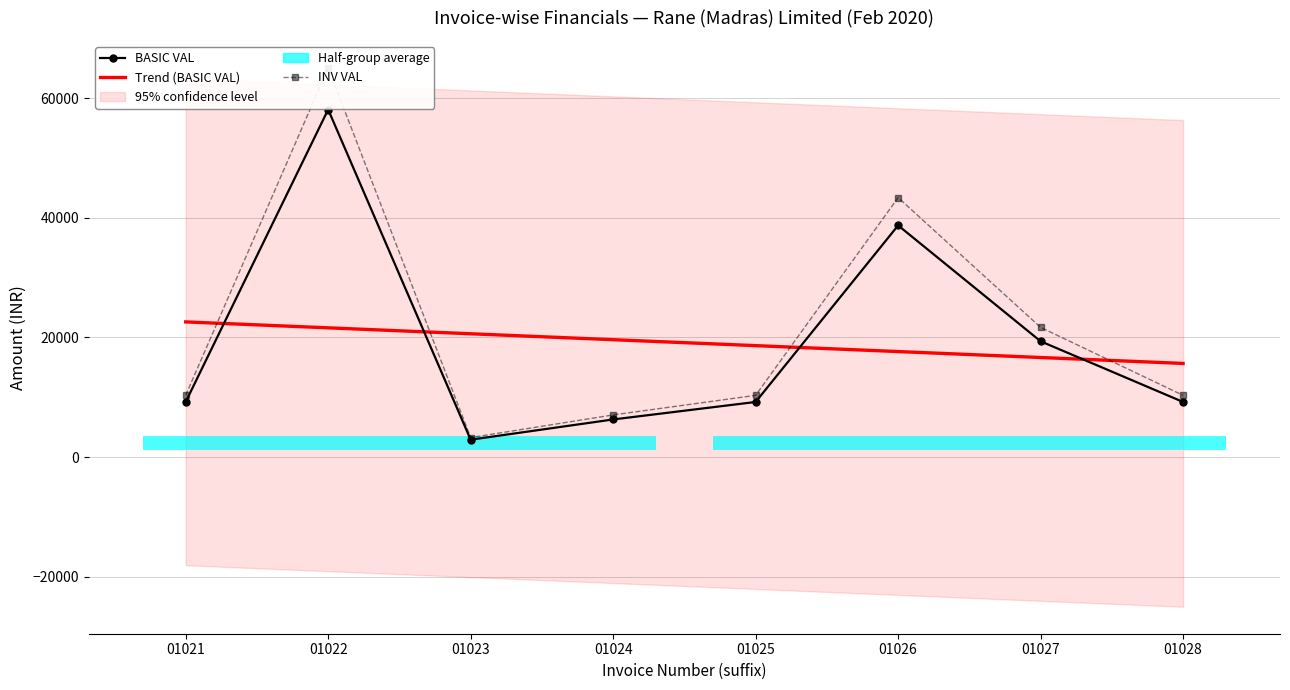

Where is the first local maximum for BASIC VAL?

01022